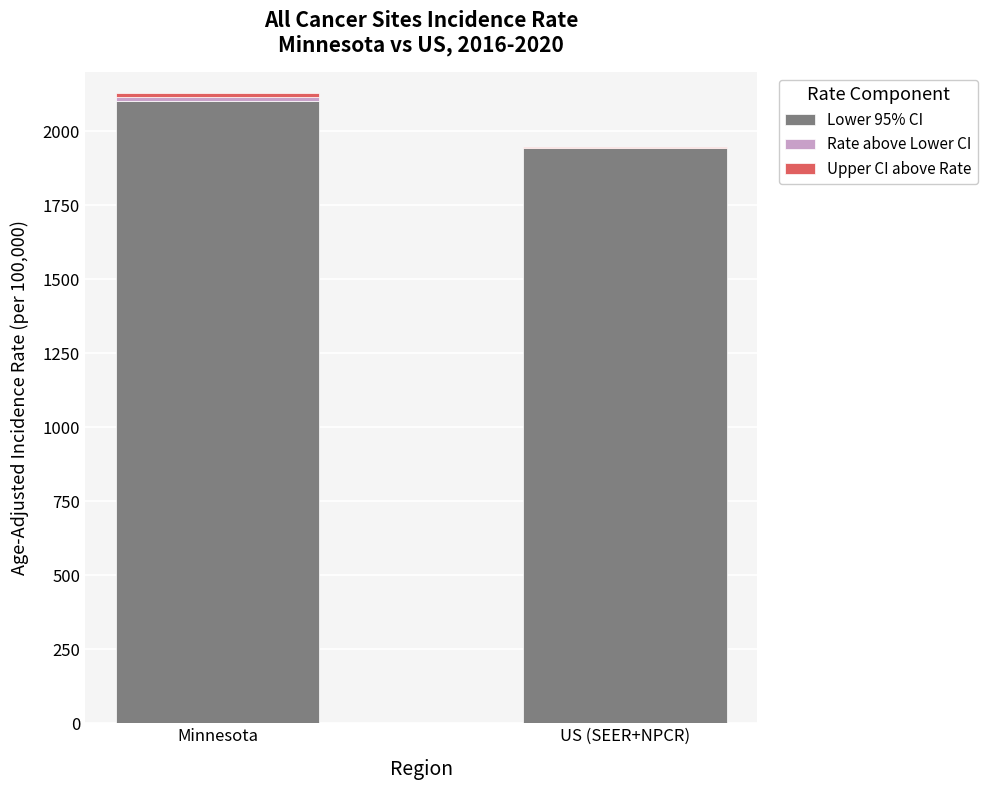

The Lower 95% CI series shows 1942.6 at US (SEER+NPCR). True or false?

True